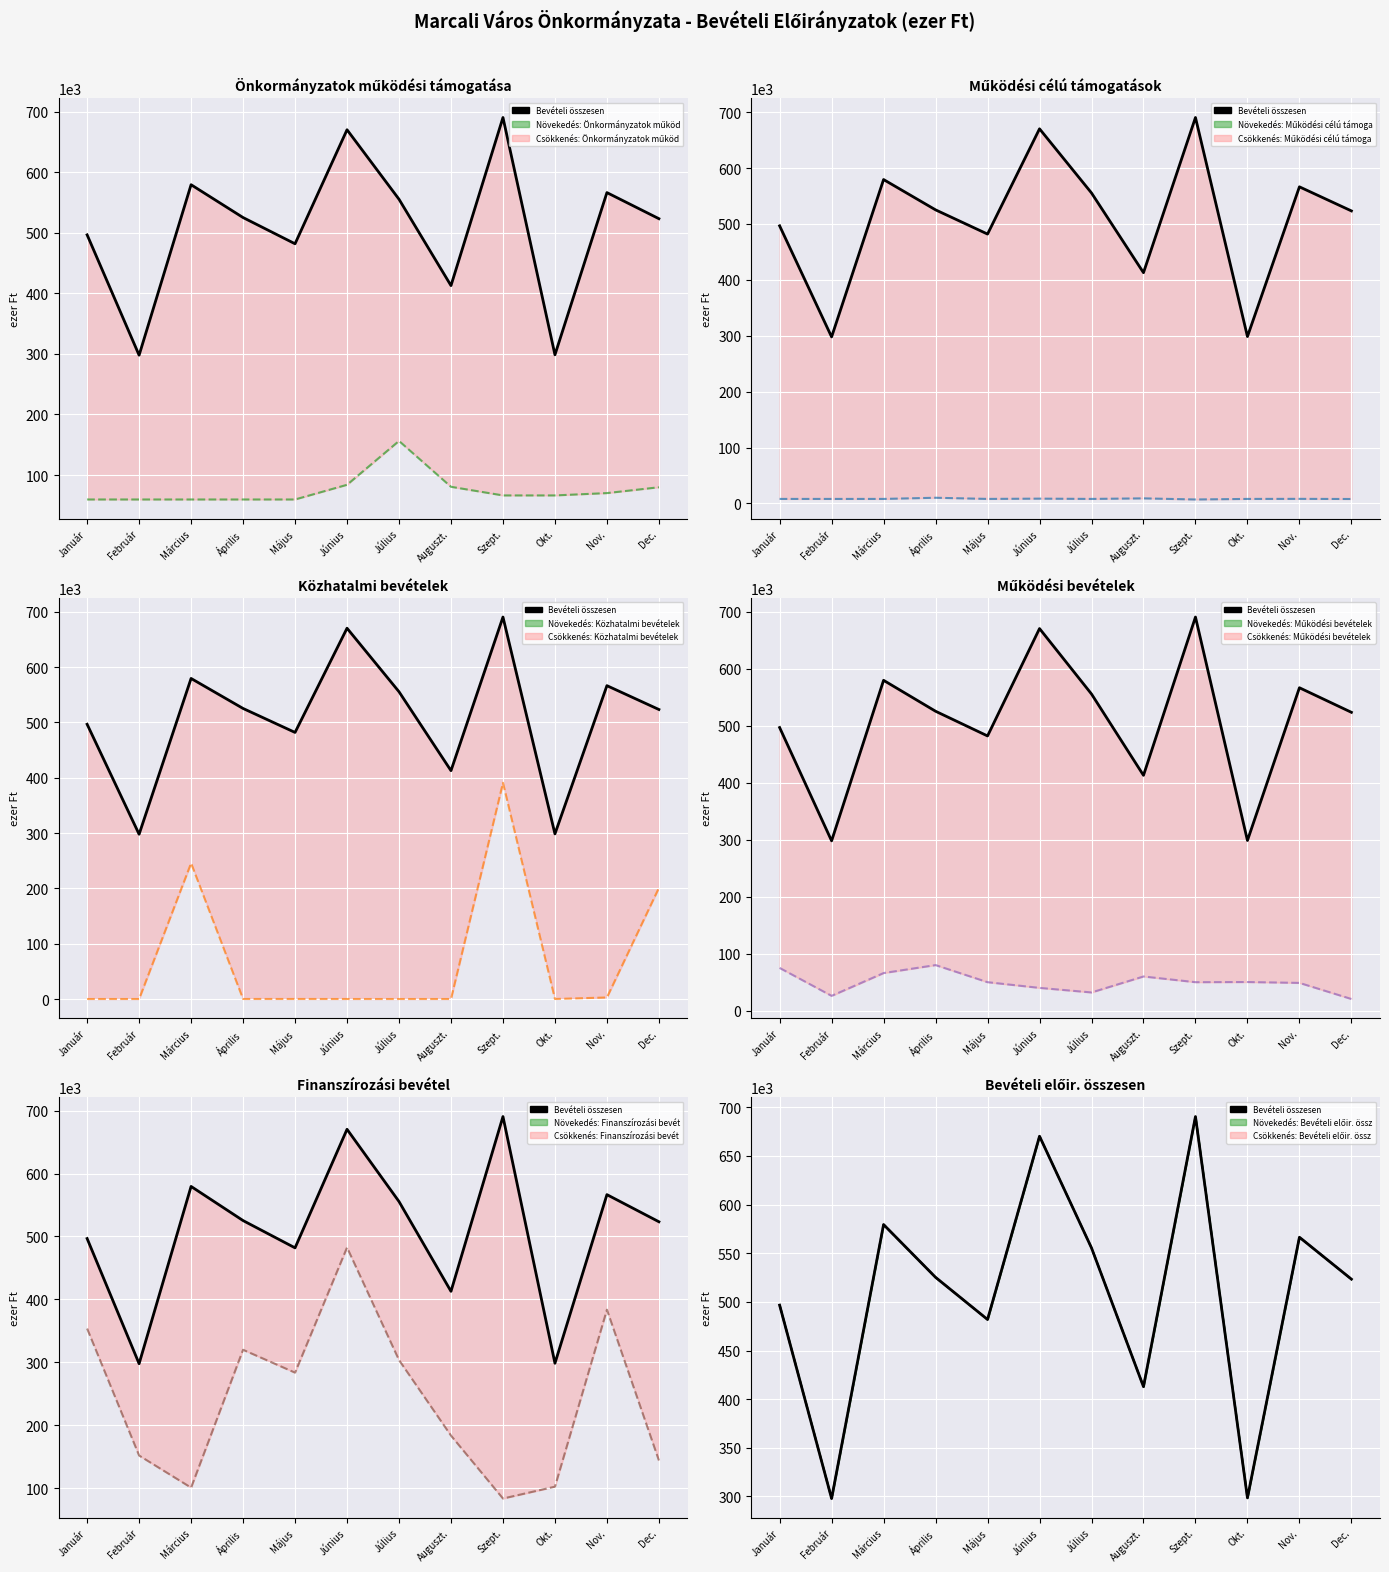

How many lines are shown in the chart?

6